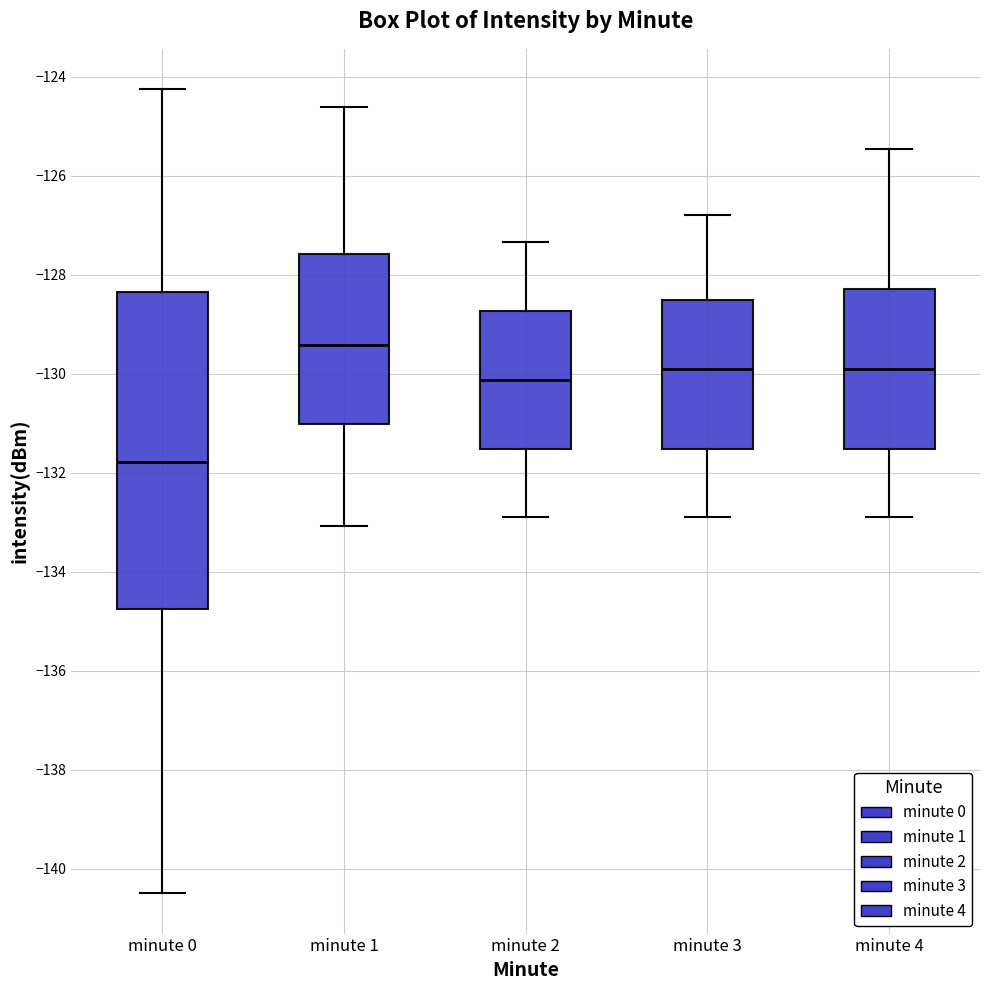

Reading left to right, transcribe this box plot: for each box, give where its median line is, the range the box spans, and where its two whiskers end, as read against the y-axis. The values are not printed on the chart, so give them approximately, as read against the axis.

minute 0: median -131.8, box -134.8 to -128.4, whiskers -140.4 to -124.2
minute 1: median -129.4, box -131.0 to -127.6, whiskers -133.0 to -124.6
minute 2: median -130.2, box -131.6 to -128.8, whiskers -133.0 to -127.4
minute 3: median -130.0, box -131.6 to -128.6, whiskers -133.0 to -126.8
minute 4: median -130.0, box -131.6 to -128.2, whiskers -133.0 to -125.4